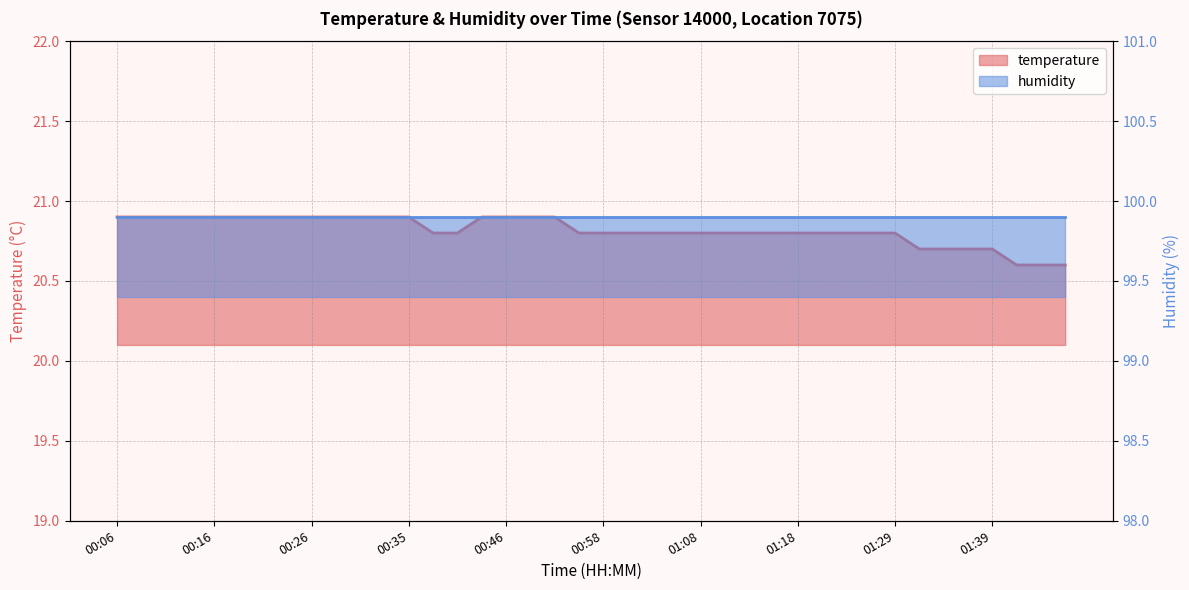

What is the maximum value shown in the chart?

20.9